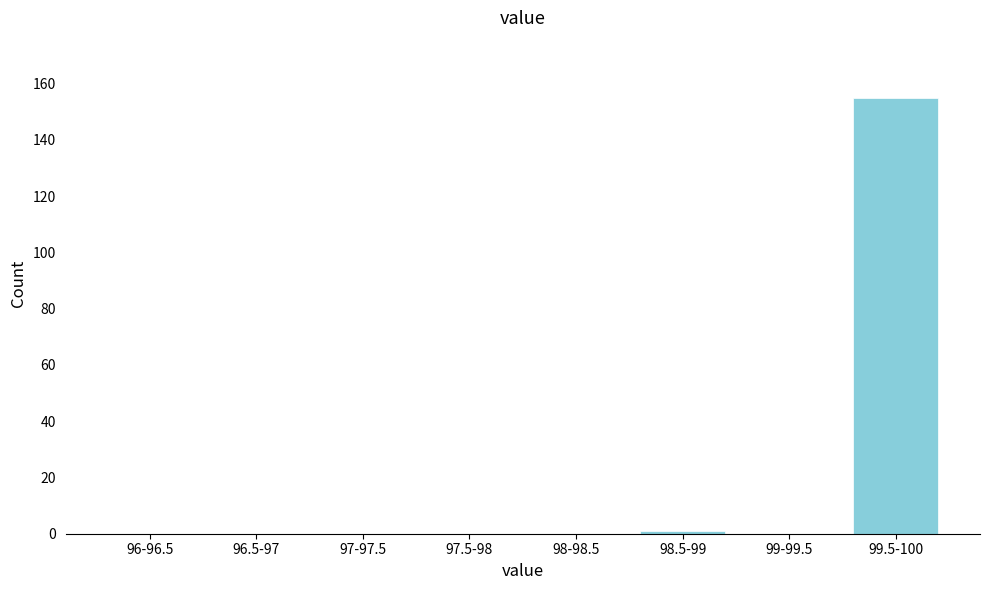

Reading left to right, list all the values displayed in this chart.

96-96.5=0	96.5-97=0	97-97.5=0	97.5-98=0	98-98.5=0	98.5-99=1	99-99.5=0	99.5-100=155